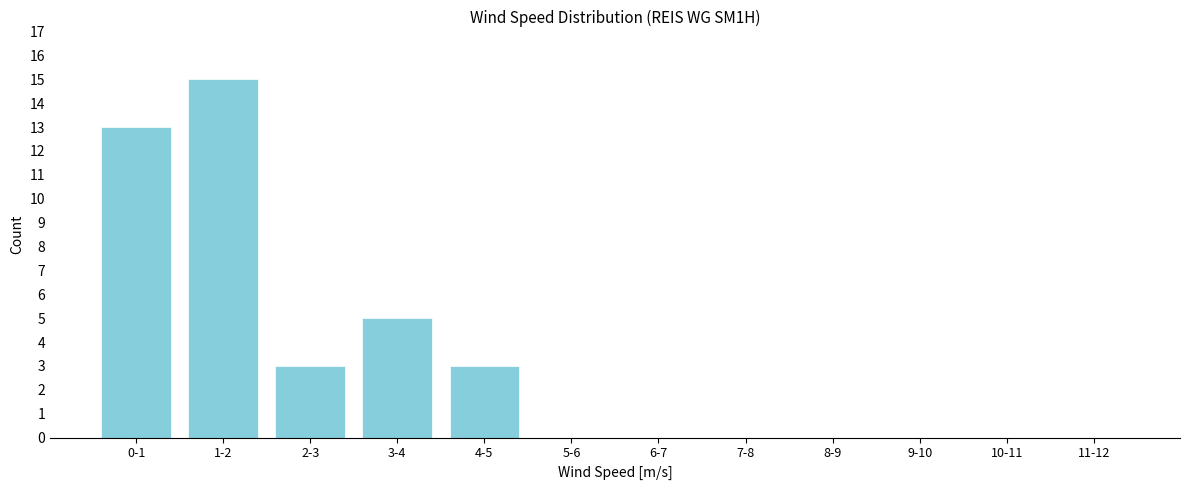

Reading left to right, what are all the values shown in this chart?

0-1=13	1-2=15	2-3=3	3-4=5	4-5=3	5-6=0	6-7=0	7-8=0	8-9=0	9-10=0	10-11=0	11-12=0